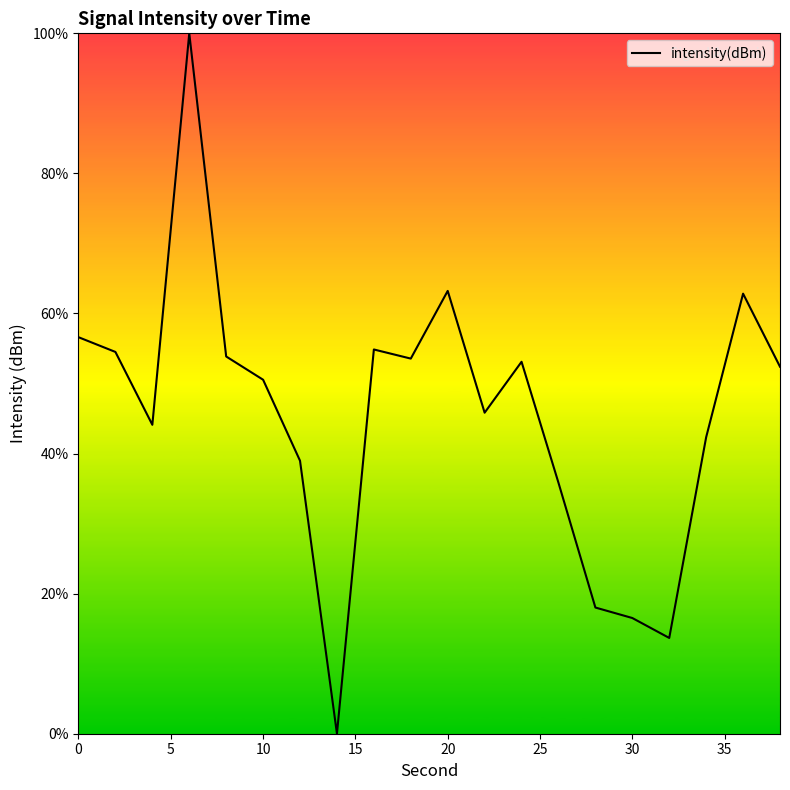

What is the maximum value shown in the chart?

100.0